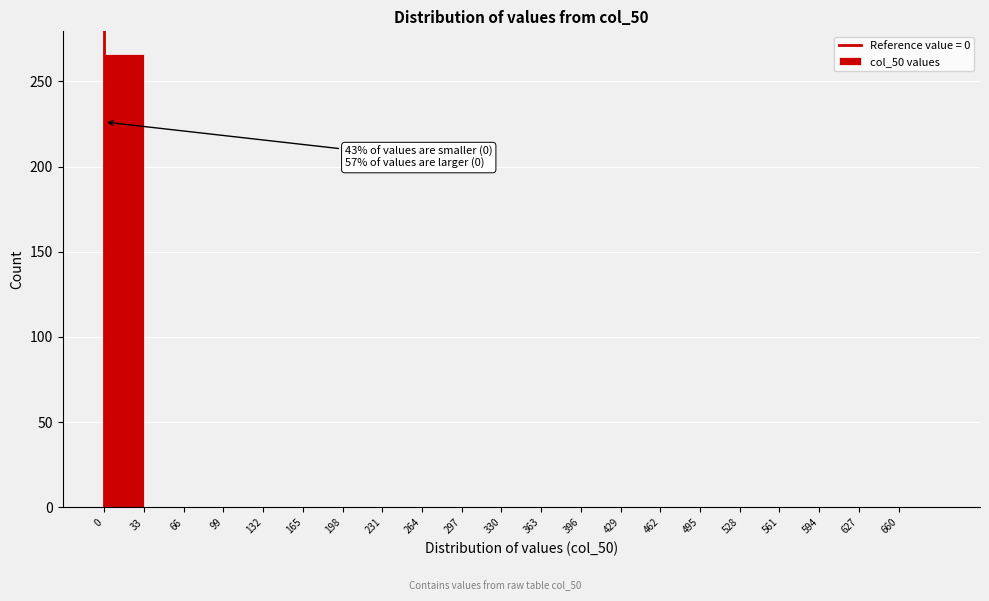

Over which range of the x-axis is the bar tallest?

0 to 33